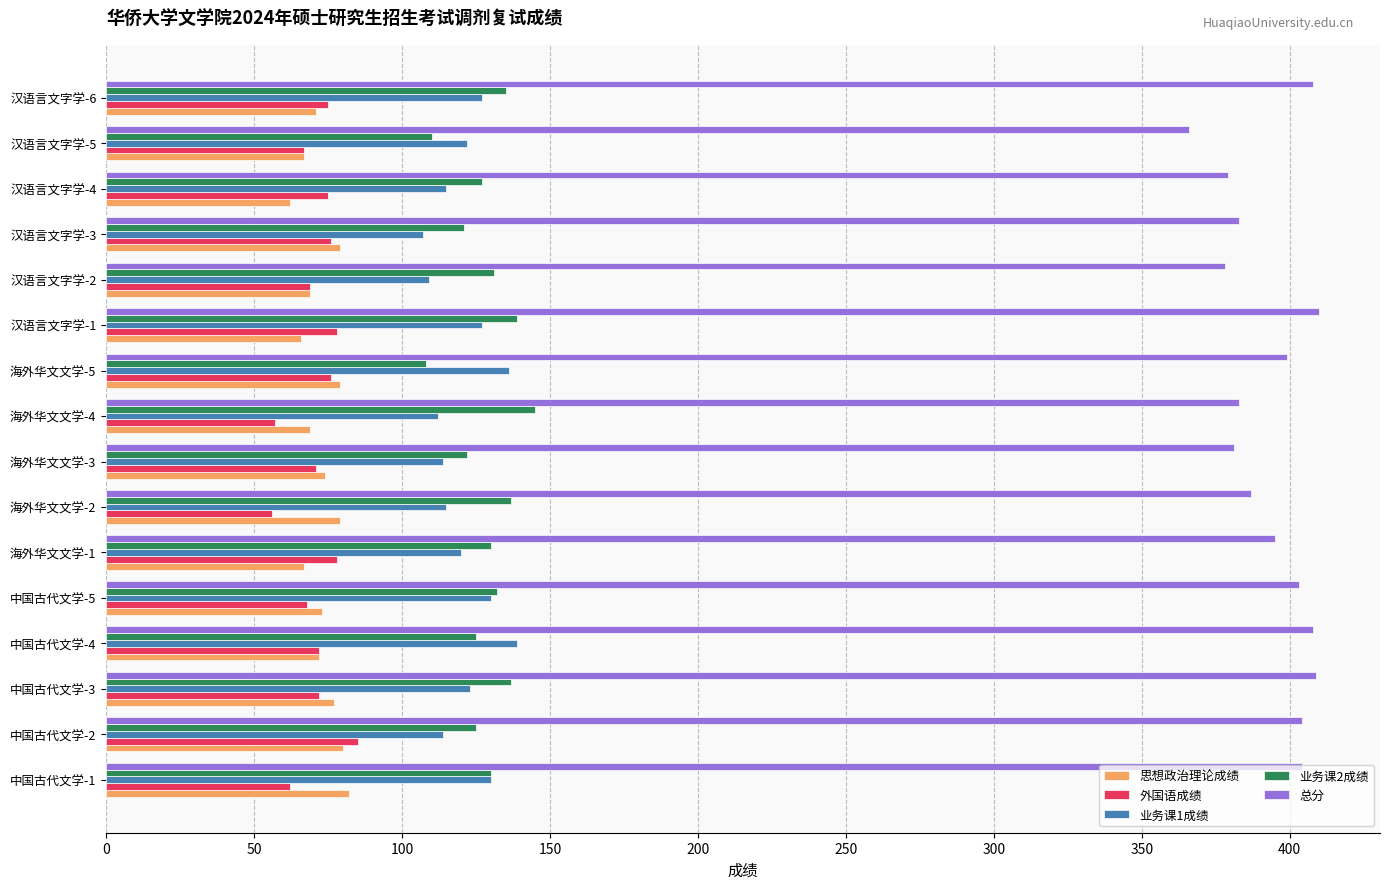

What is the difference between the highest and lowest values at 中国古代文学-4?

336